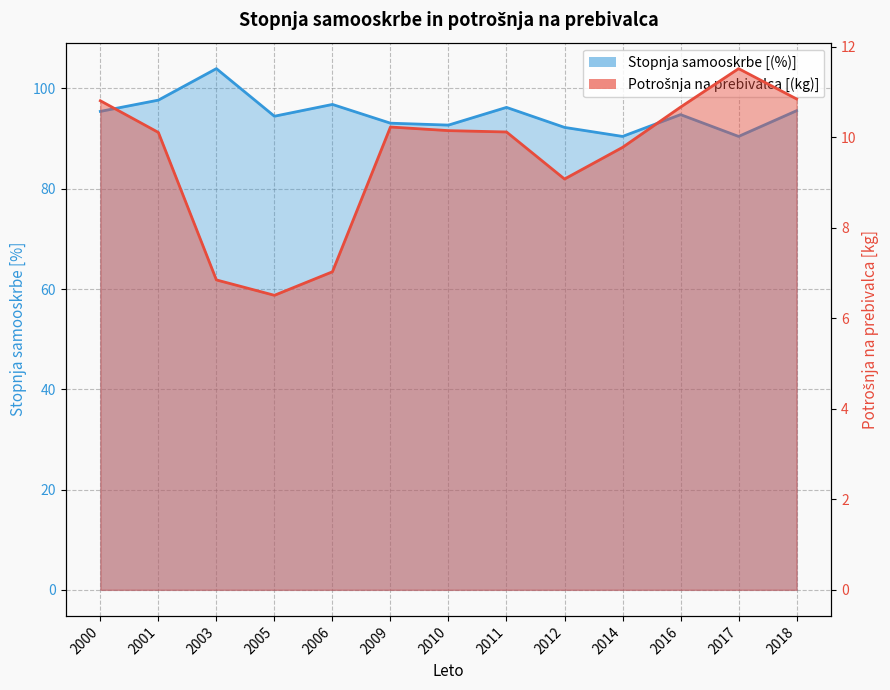

At which category does the chart reach its minimum across all series?

2005